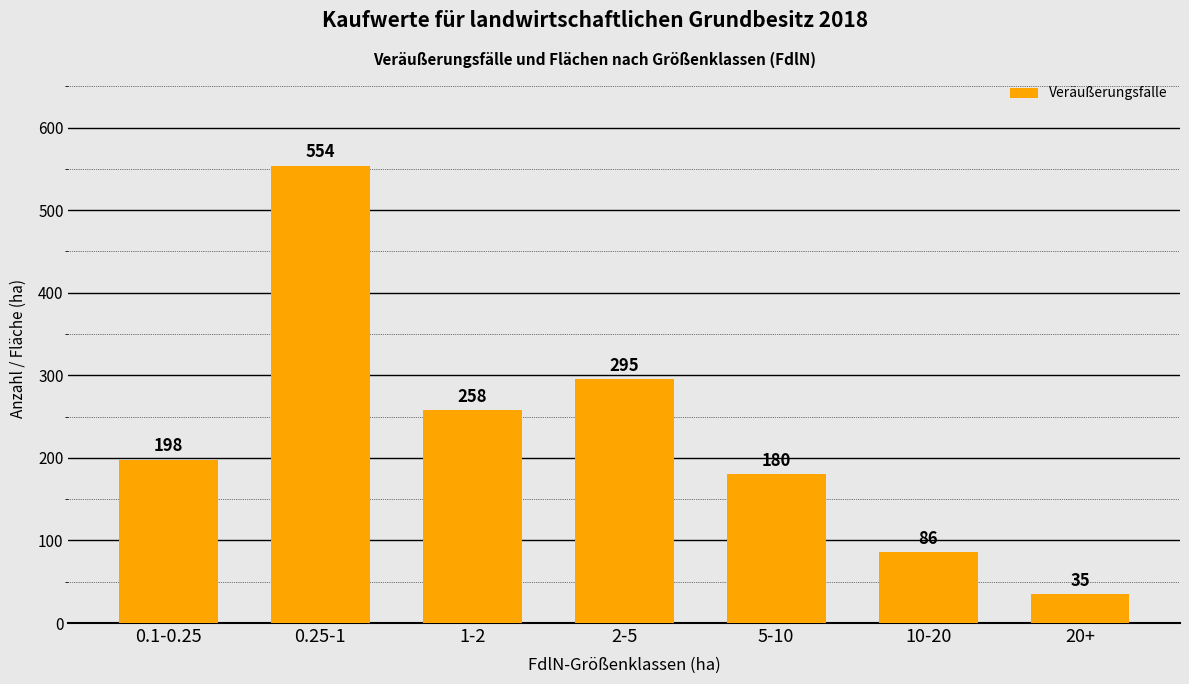

At which category does the chart reach its peak across all series?

0.25-1